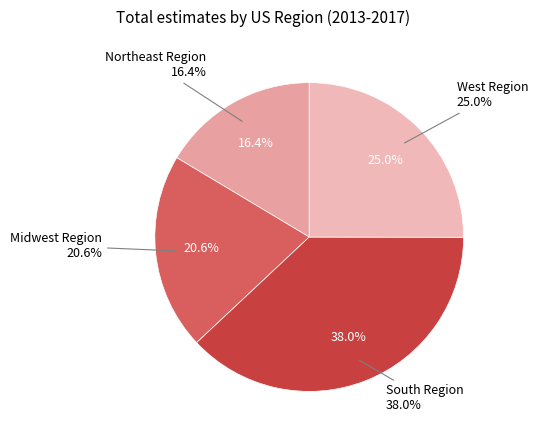

What percentage is the Northeast Region slice, to the nearest percent?

16%